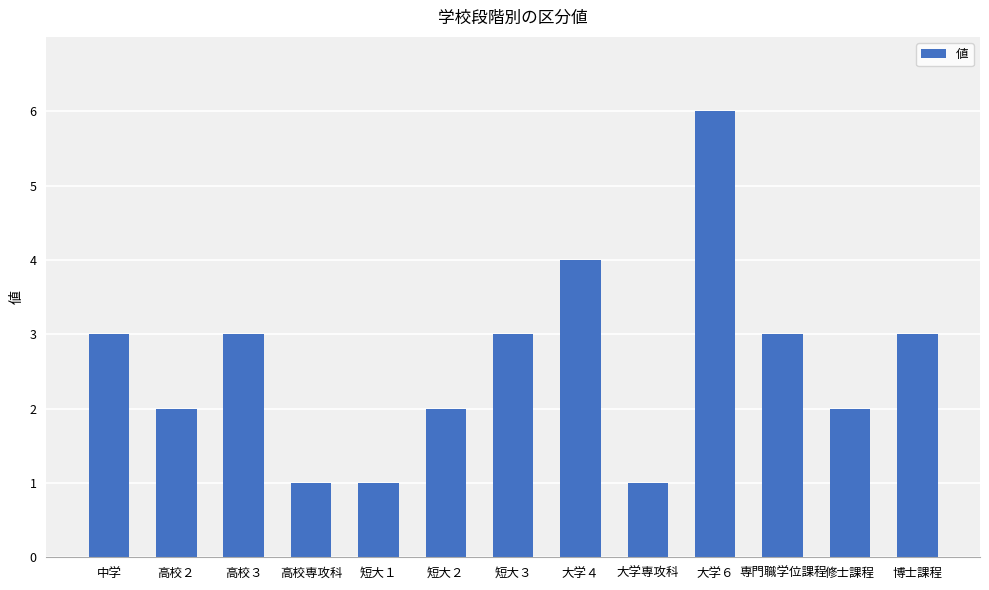

What is the sum of all values?

34